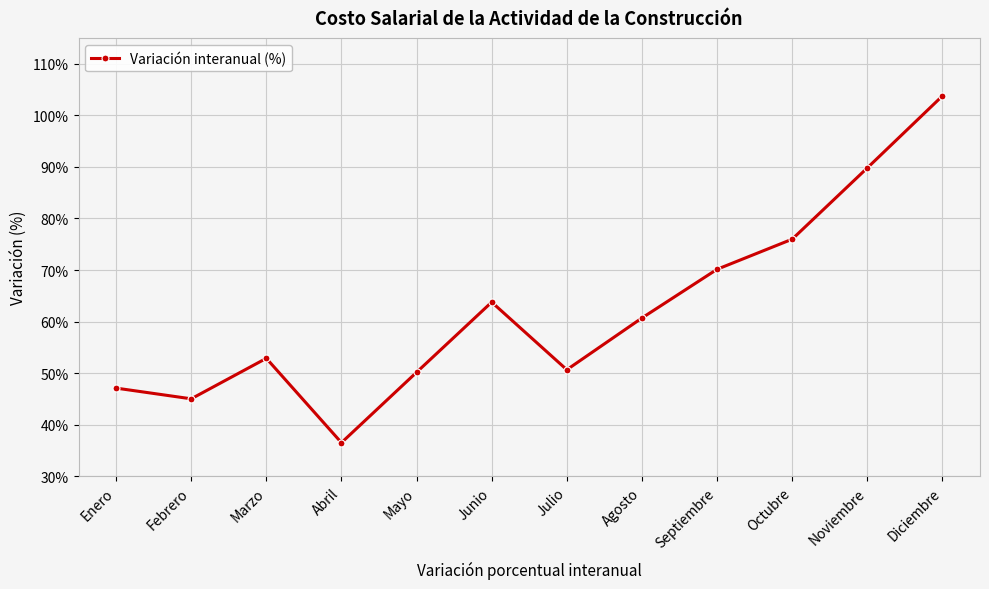

What is the change in value from Junio to Julio?

-13.1